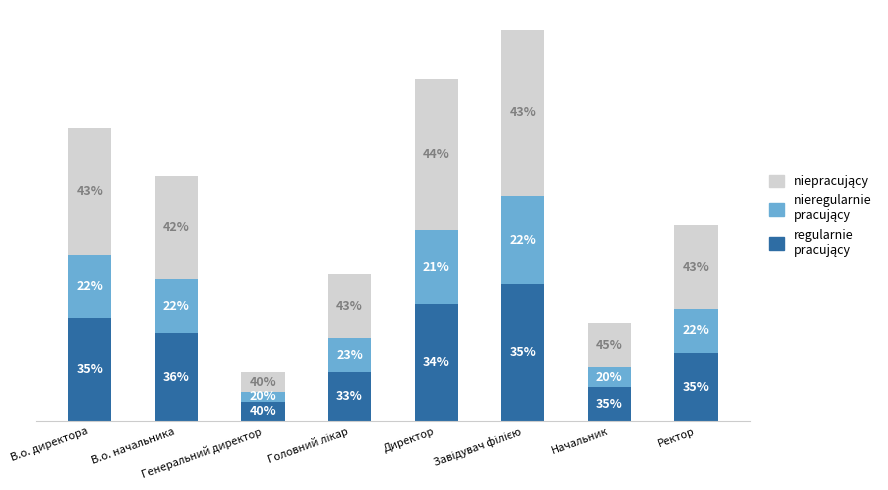

Which series has the widest spread of values?

niepracujący